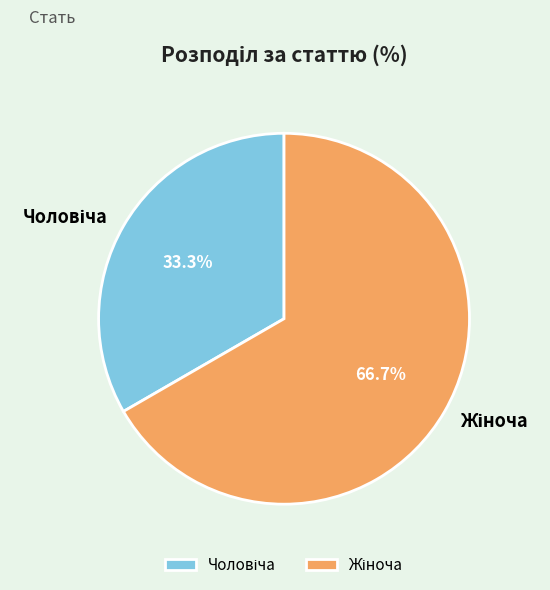

Is there a majority slice in this chart?

Yes